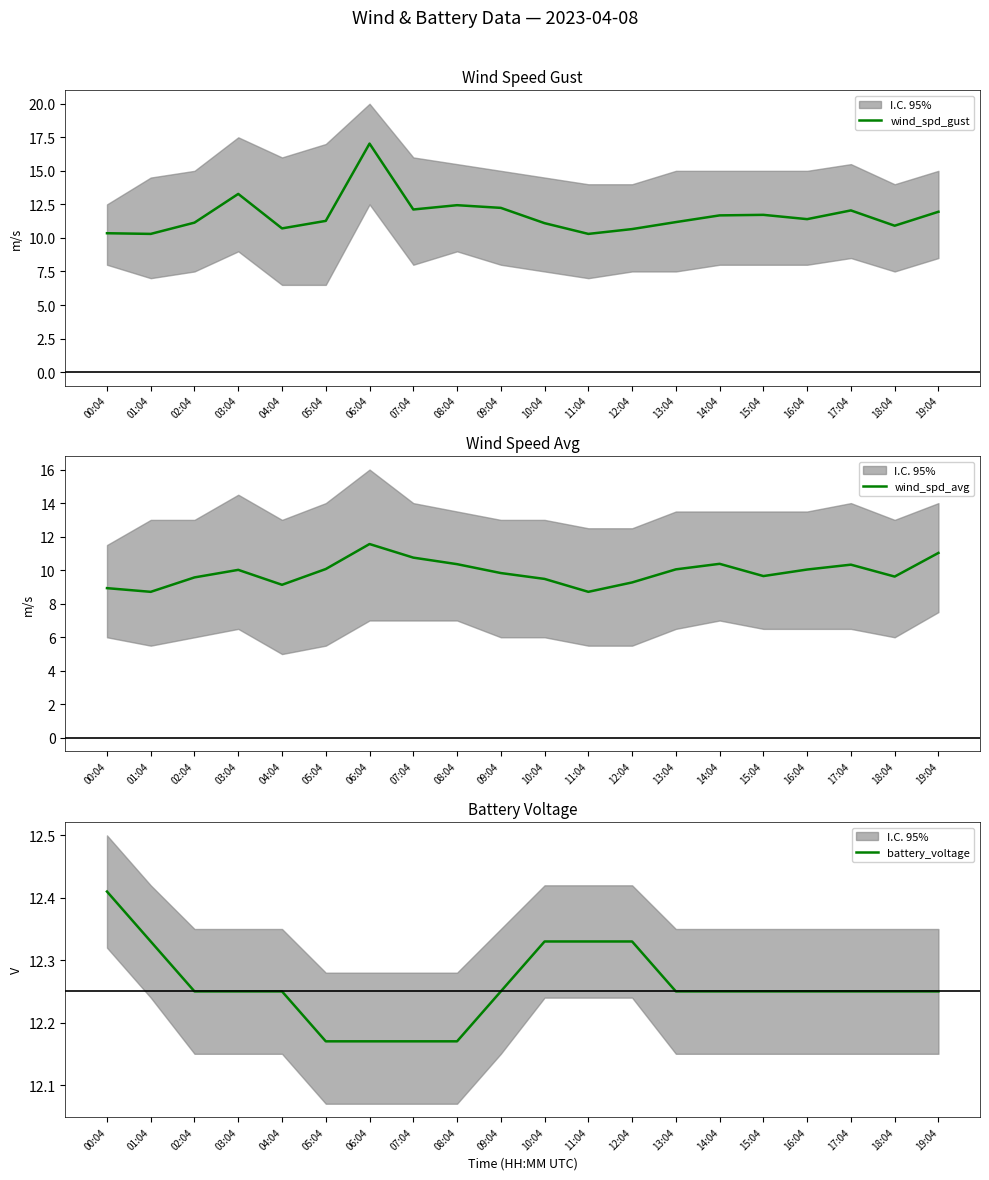

List the series in order of their overall mean, highest first.

battery_voltage, wind_spd_gust, wind_spd_avg